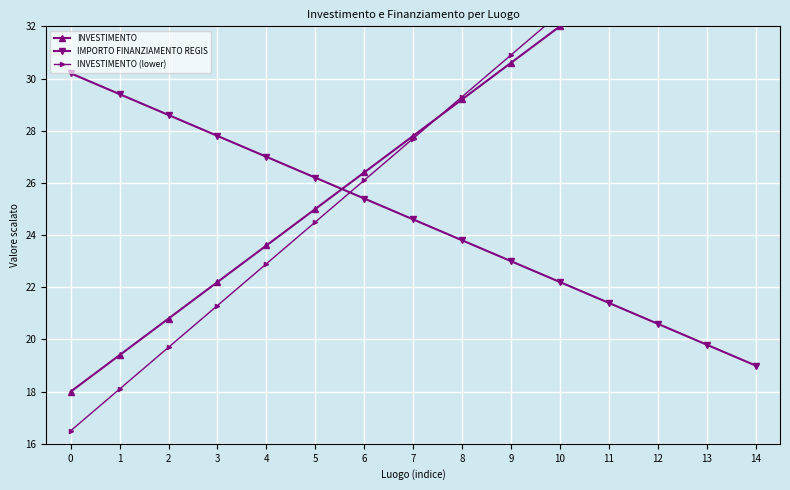

Reading left to right, list all the values displayed in this chart.

INVESTIMENTO: 0=18.0	1=19.4	2=20.8	3=22.2	4=23.6	5=25.0	6=26.4	7=27.8	8=29.2	9=30.6	10=32.0	11=33.4	12=34.8	13=36.2	14=37.6
IMPORTO FINANZIAMENTO REGIS: 0=30.2	1=29.4	2=28.6	3=27.8	4=27.0	5=26.2	6=25.4	7=24.6	8=23.8	9=23.0	10=22.2	11=21.4	12=20.6	13=19.8	14=19.0
INVESTIMENTO (lower): 0=16.5	1=18.1	2=19.7	3=21.3	4=22.9	5=24.5	6=26.1	7=27.7	8=29.3	9=30.9	10=32.5	11=34.1	12=35.7	13=37.3	14=38.9